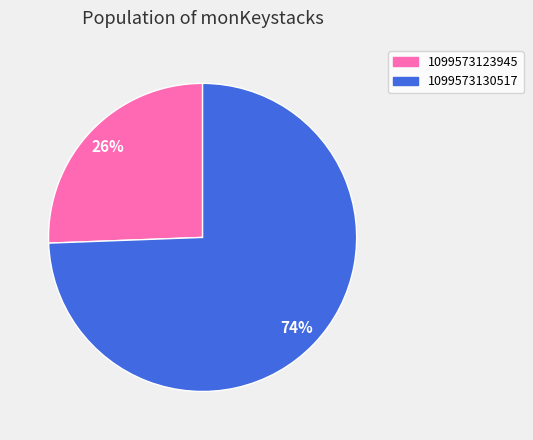

To the nearest percent, what percentage of the pie is 1099573130517?

74%